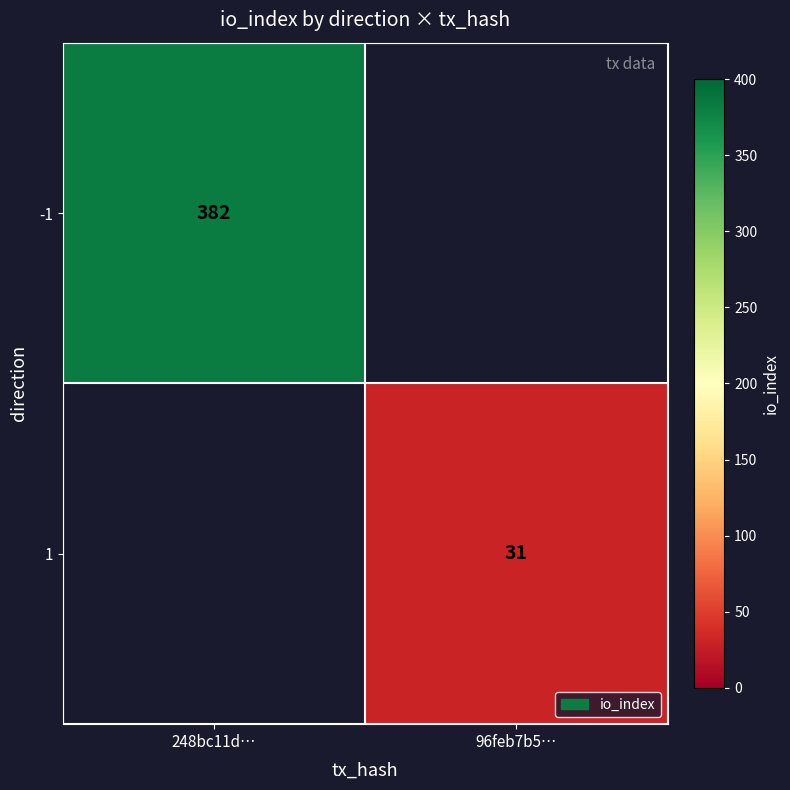

The -1 series shows 188 at 248bc11d…. True or false?

False